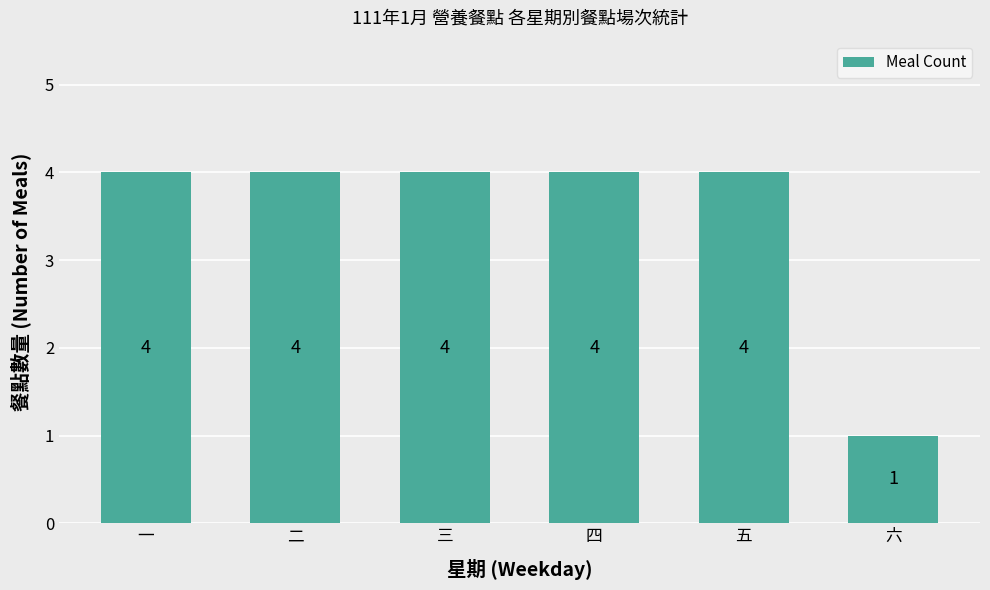

What is the difference between the maximum and minimum values?

3